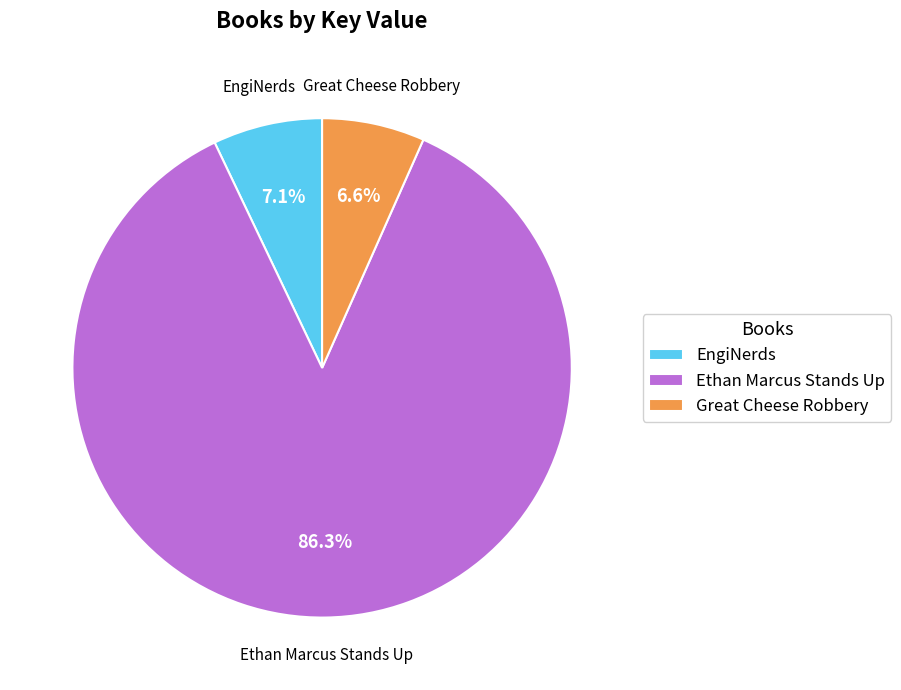

What is the largest slice in the pie chart?

Ethan Marcus Stands Up